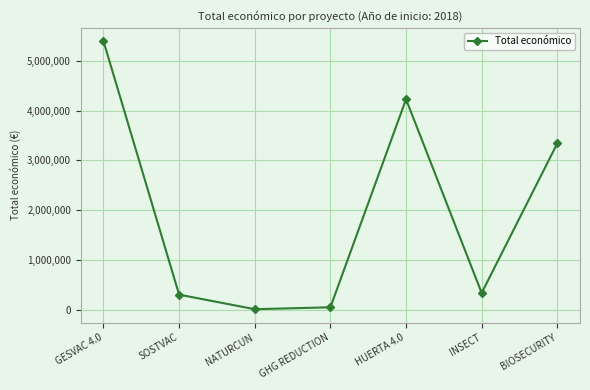

What is the average value?

1956068